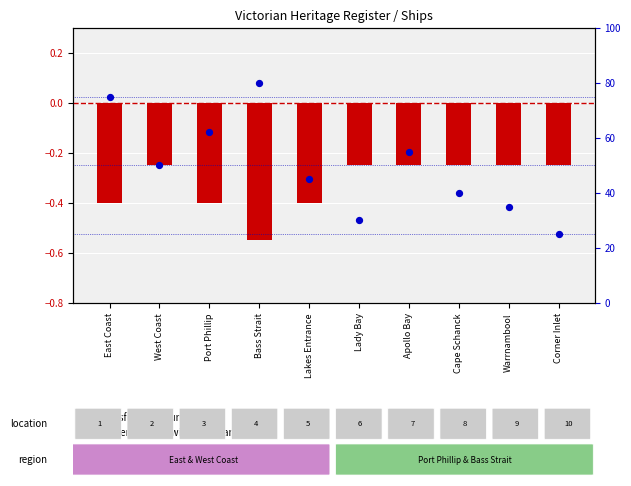

What are all the series names shown in the legend?

transformed count, percentile rank within the sample